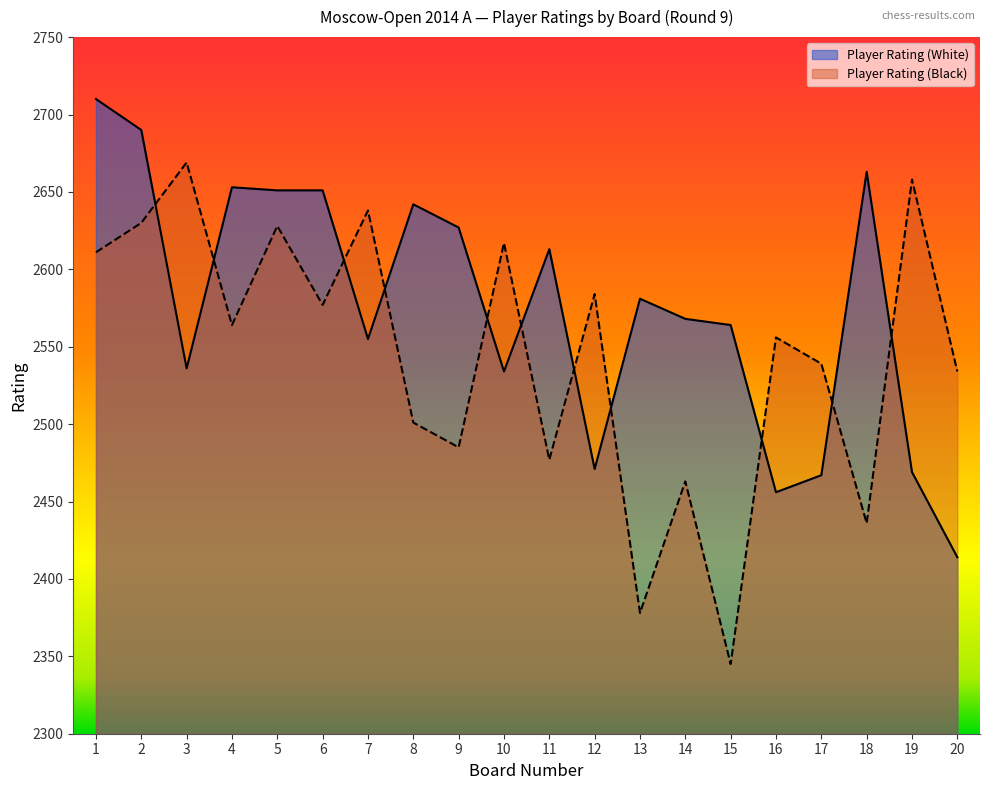

After their last crossing, which series has the higher values: Player Rating (White) or Player Rating (Black)?

Player Rating (Black)